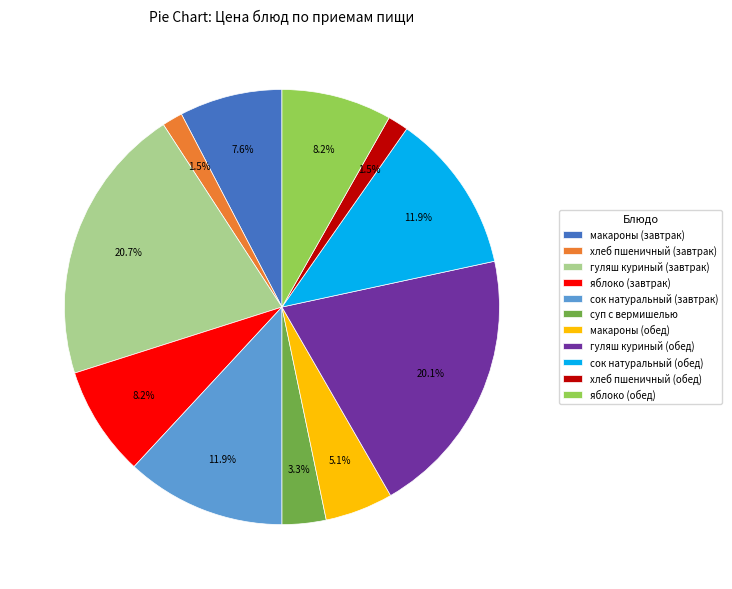

To the nearest percent, what percentage of the pie is яблоко (завтрак)?

8%